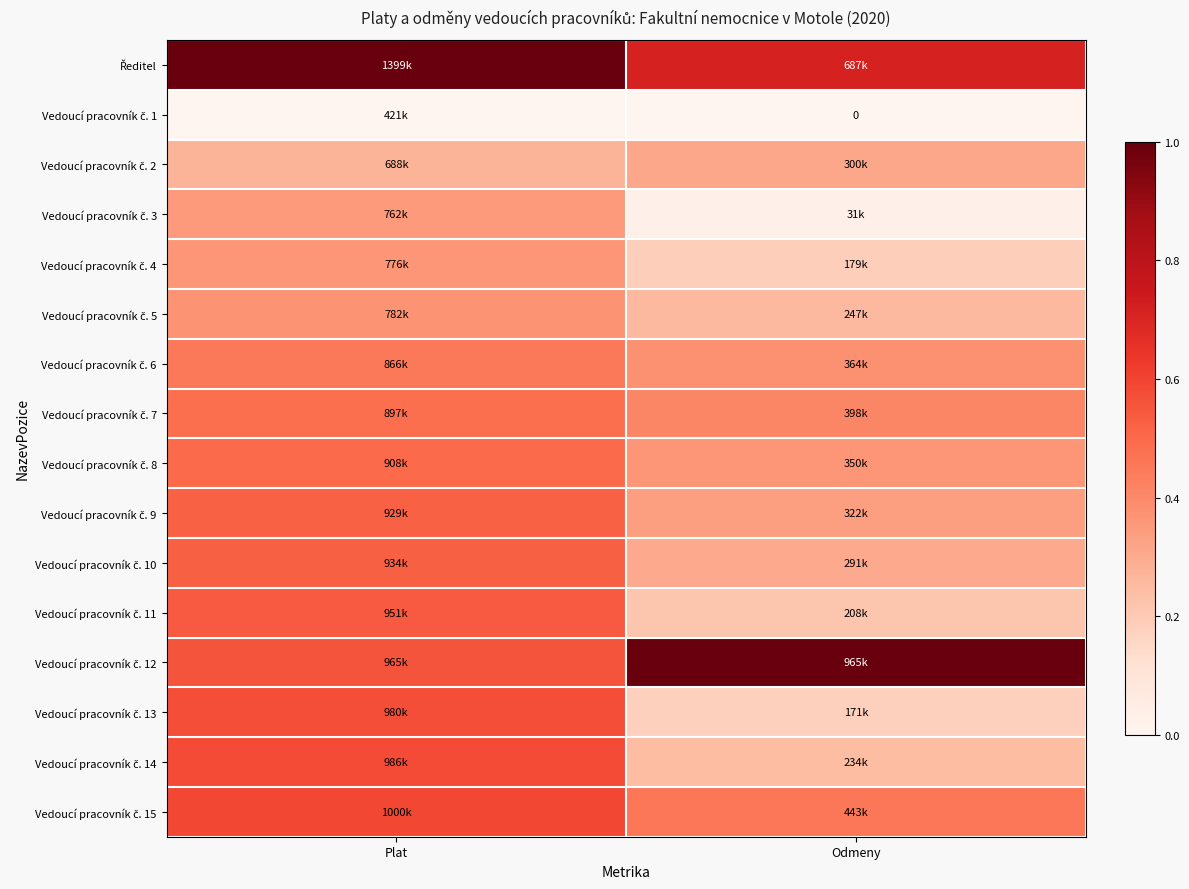

What is the difference between the Vedoucí pracovník č. 13 values at Odmeny and Plat?

0.4